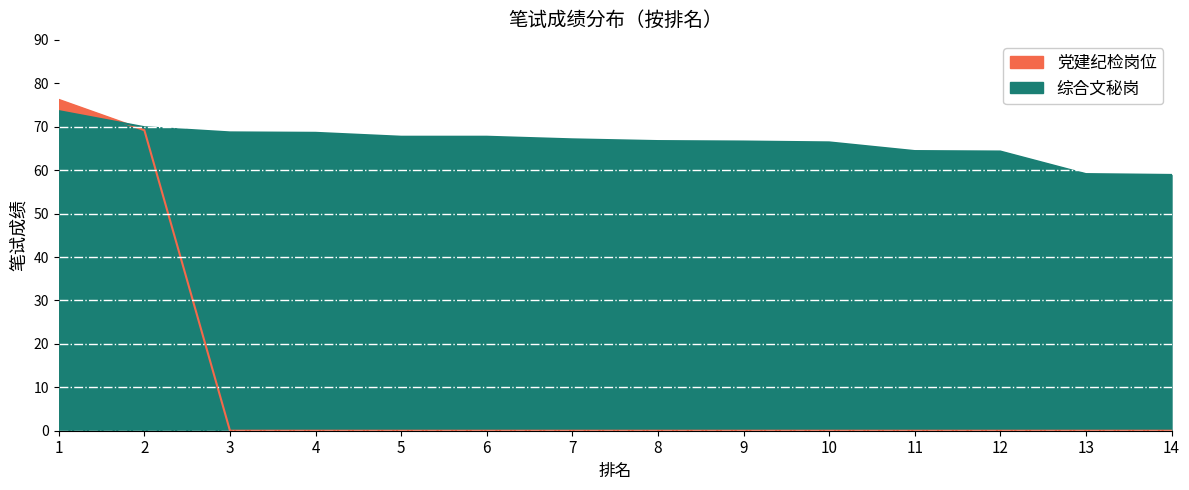

Which series has the widest spread of values?

党建纪检岗位